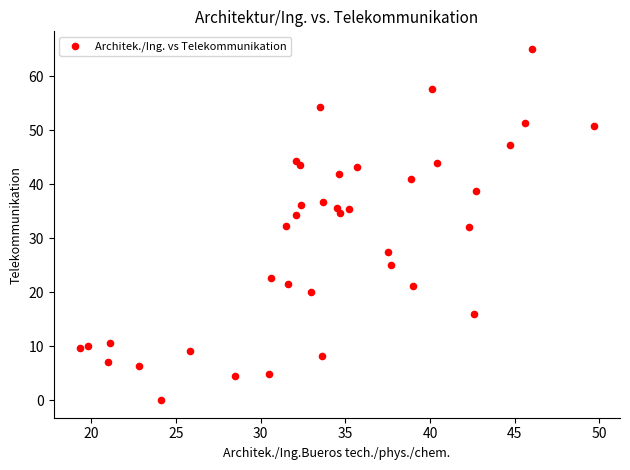

What is the range of Y values (max minus min)?

65.1